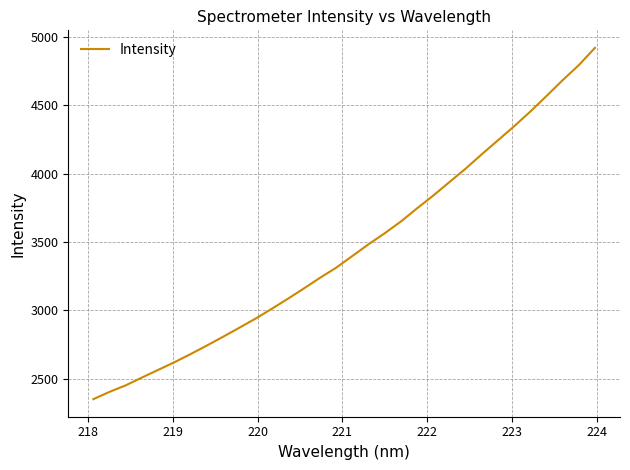

What is the smallest value displayed?

2350.9